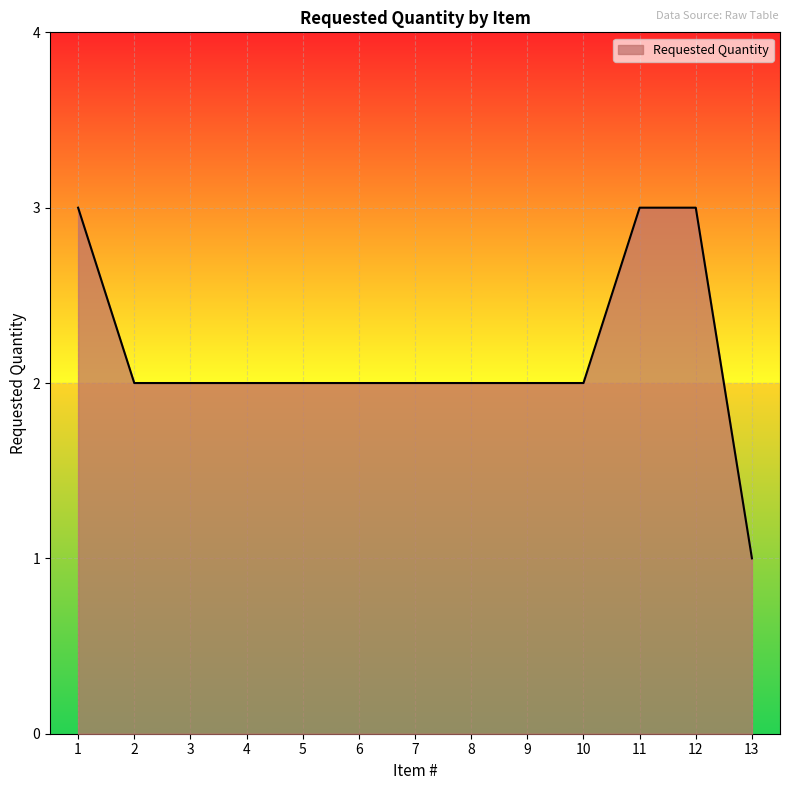

Count the values in the range 2 to 3.

12